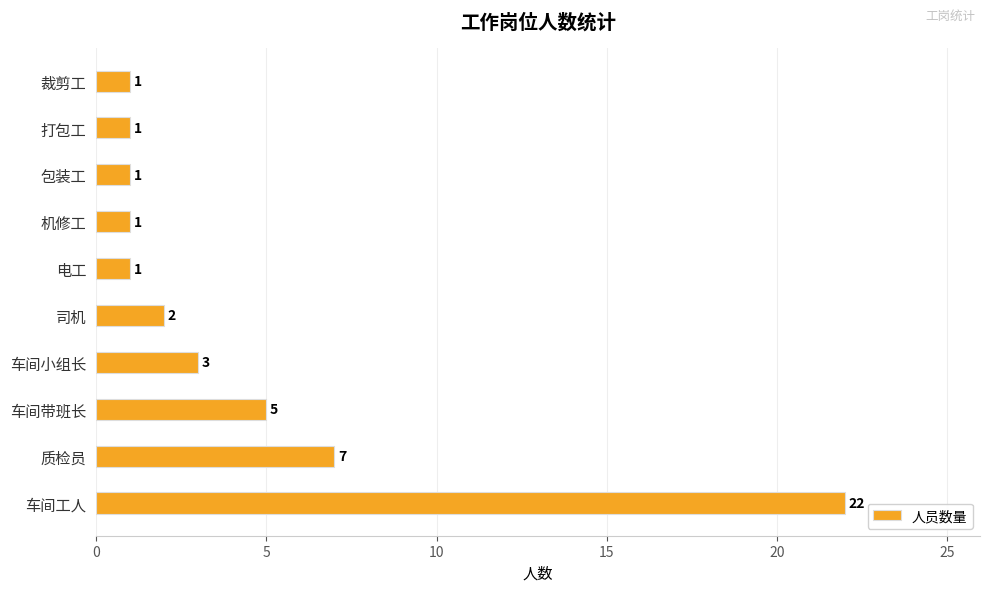

What is the maximum value shown in the chart?

22